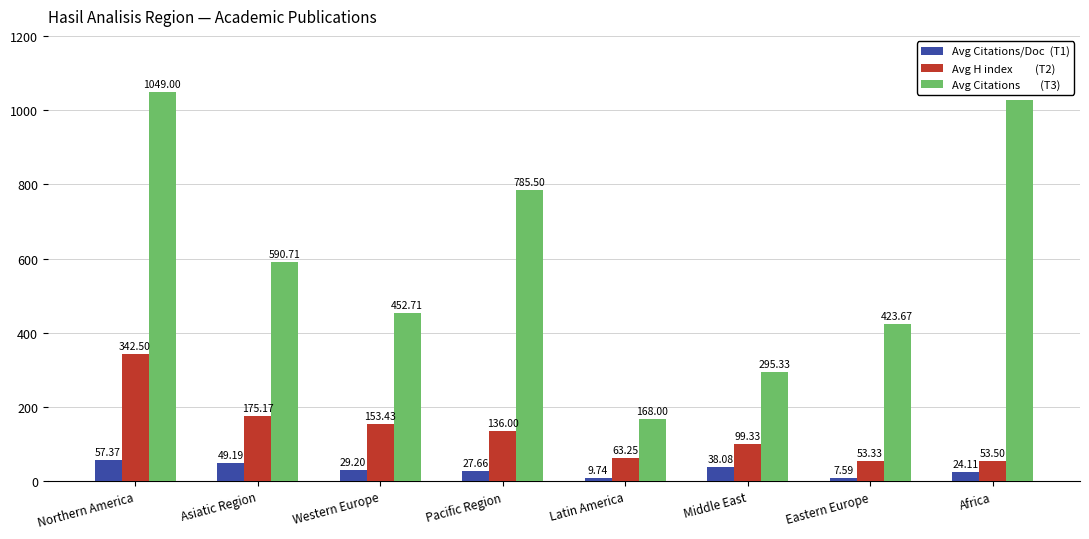

At Western Europe, list the series in order from smallest to largest.

Avg Citations/Doc (T1), Avg H index (T2), Avg Citations (T3)